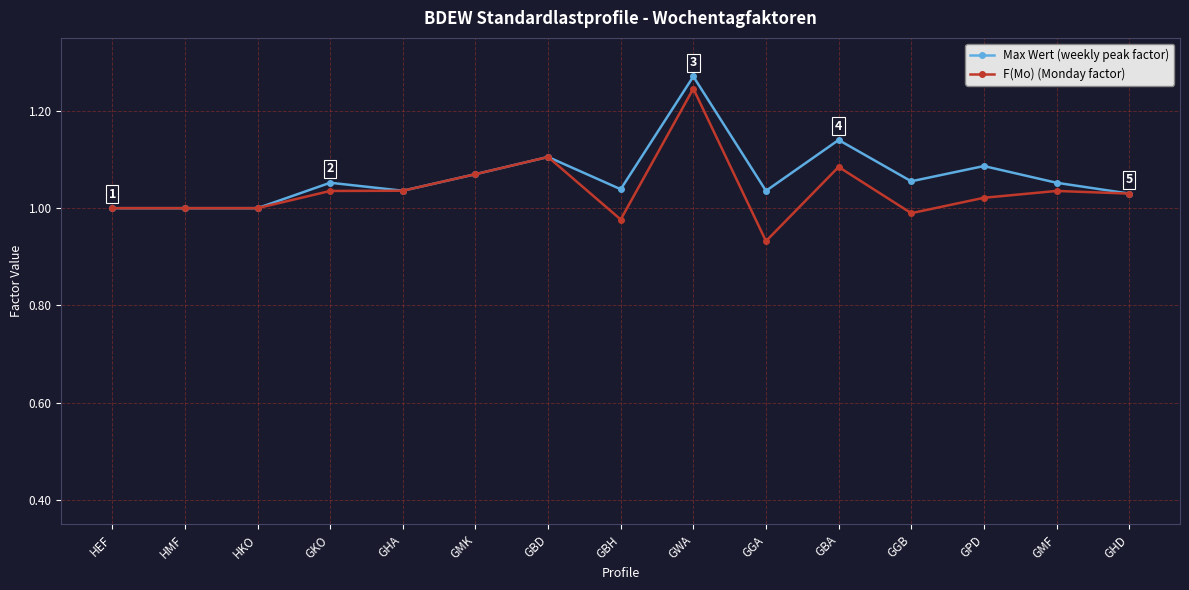

What is the label of the 15th point from the right?

HEF